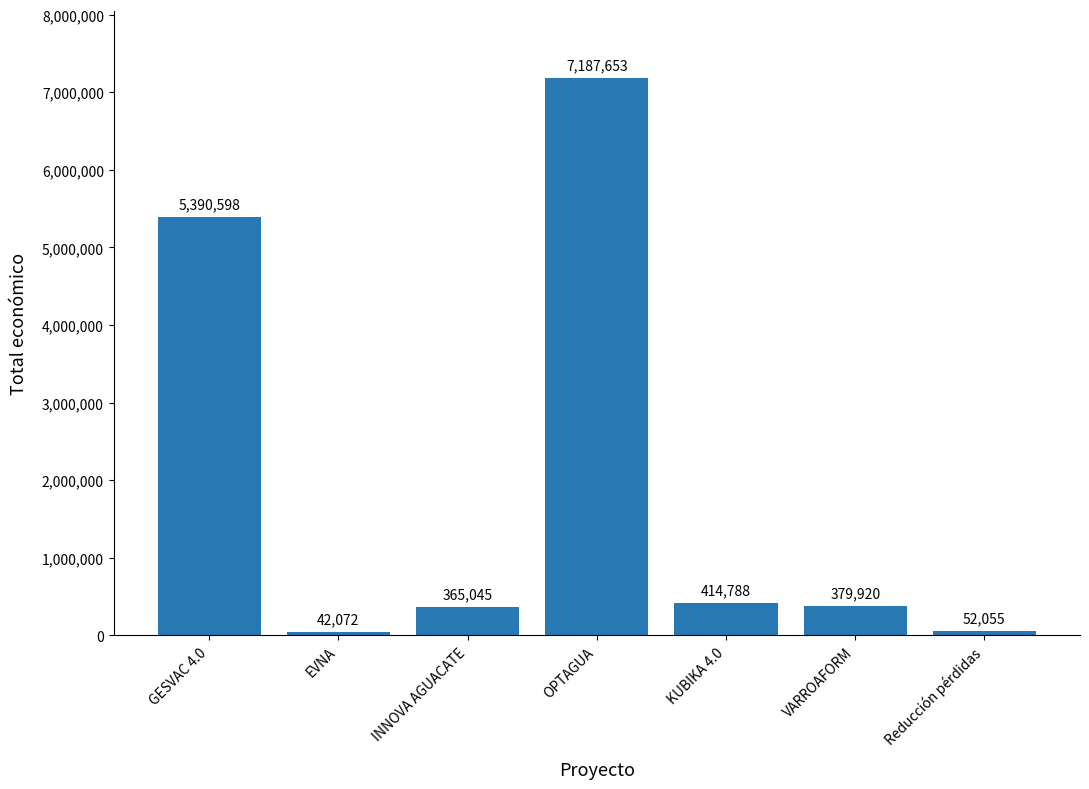

Are the bars horizontal?

No